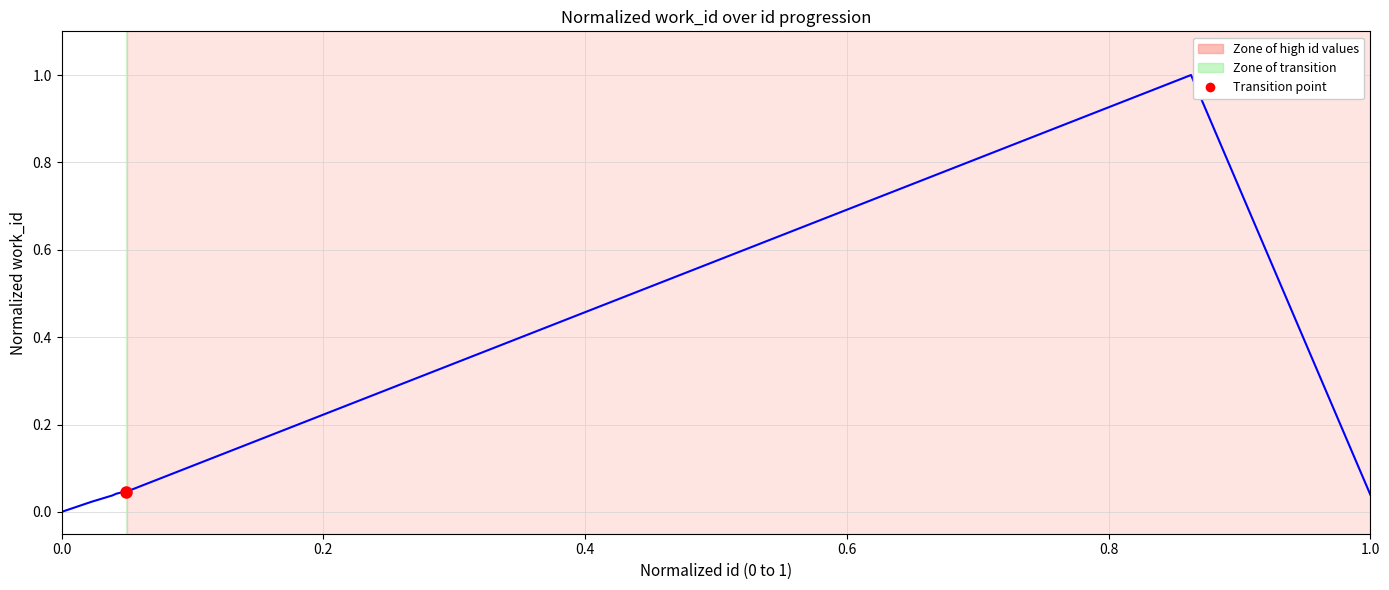

What position from the left is 0.8?

5